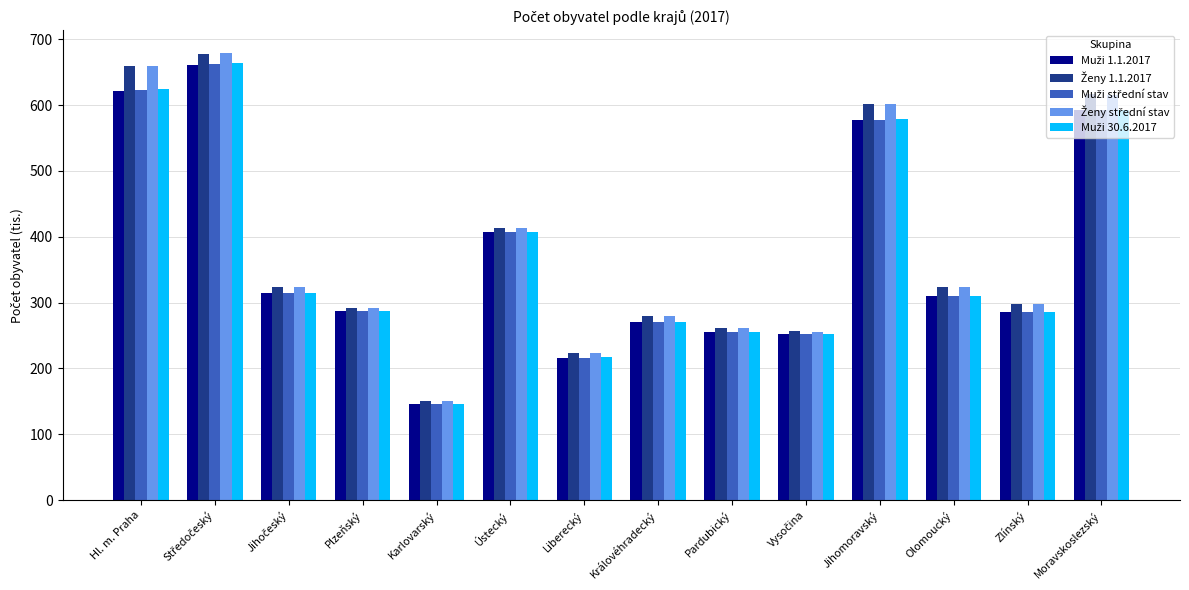

At how many categories does at least one series exceed 612?

3